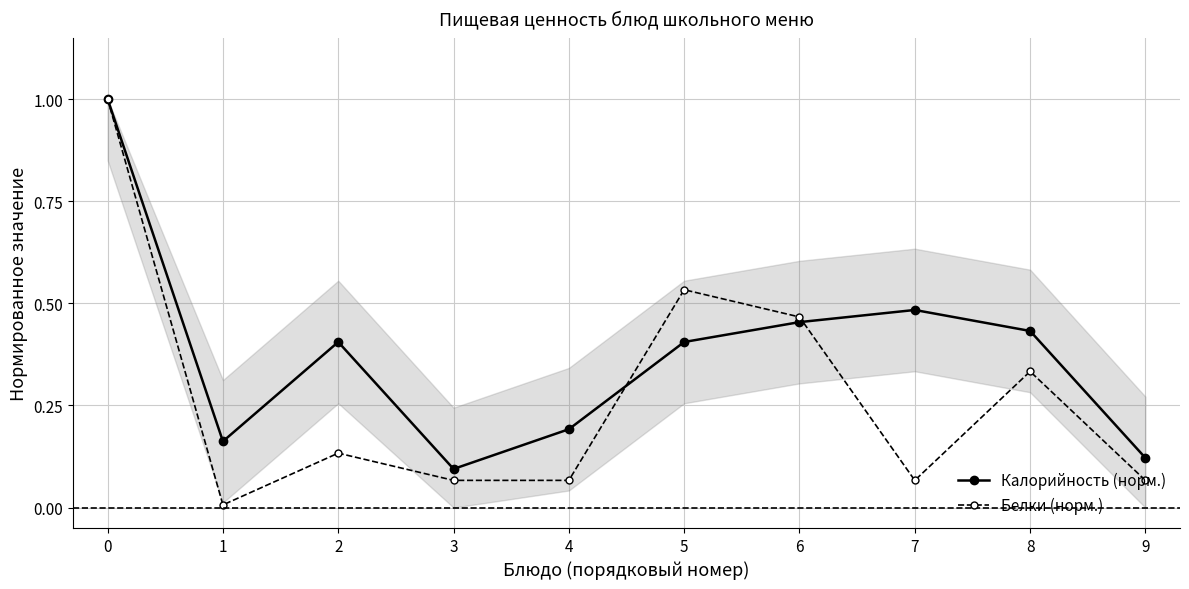

Where do Белки (норм.) and Калорийность (норм.) first cross each other?

4 and 5